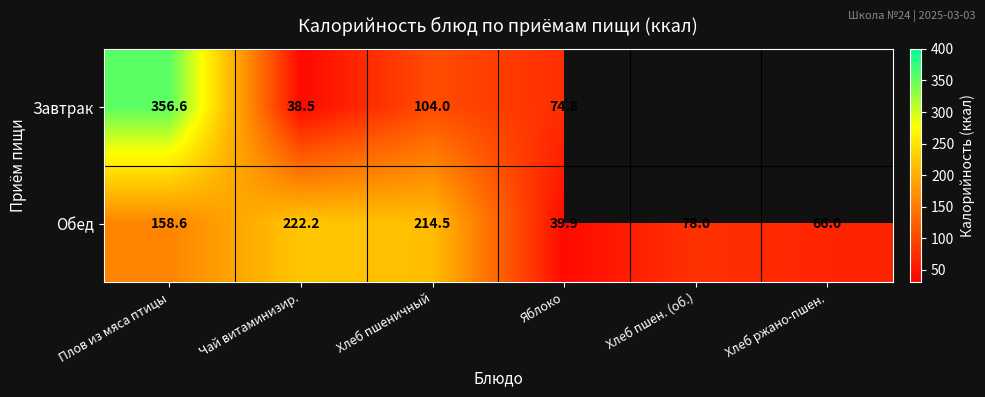

Count the number of categories in the chart.

6